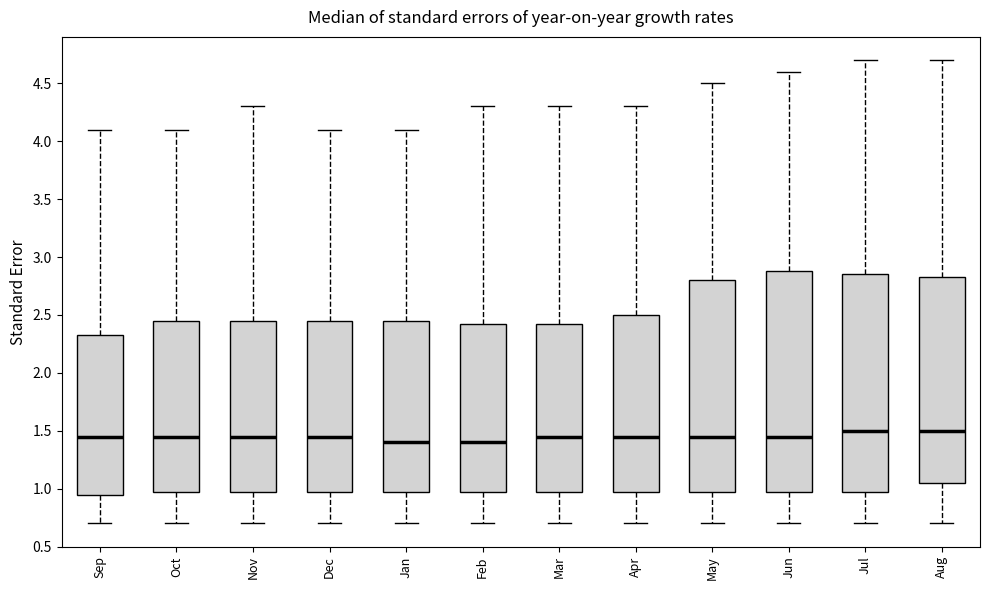

Reading left to right, transcribe this box plot: for each box, give where its median line is, the range the box spans, and where its two whiskers end, as read against the y-axis. The values are not printed on the chart, so give them approximately, as read against the axis.

Sep: median 1.45, box 0.95 to 2.35, whiskers 0.70 to 4.10
Oct: median 1.45, box 1.00 to 2.45, whiskers 0.70 to 4.10
Nov: median 1.45, box 1.00 to 2.45, whiskers 0.70 to 4.30
Dec: median 1.45, box 1.00 to 2.45, whiskers 0.70 to 4.10
Jan: median 1.40, box 1.00 to 2.45, whiskers 0.70 to 4.10
Feb: median 1.40, box 1.00 to 2.45, whiskers 0.70 to 4.30
Mar: median 1.45, box 1.00 to 2.45, whiskers 0.70 to 4.30
Apr: median 1.45, box 1.00 to 2.50, whiskers 0.70 to 4.30
May: median 1.45, box 1.00 to 2.80, whiskers 0.70 to 4.50
Jun: median 1.45, box 1.00 to 2.90, whiskers 0.70 to 4.60
Jul: median 1.50, box 1.00 to 2.85, whiskers 0.70 to 4.70
Aug: median 1.50, box 1.05 to 2.85, whiskers 0.70 to 4.70